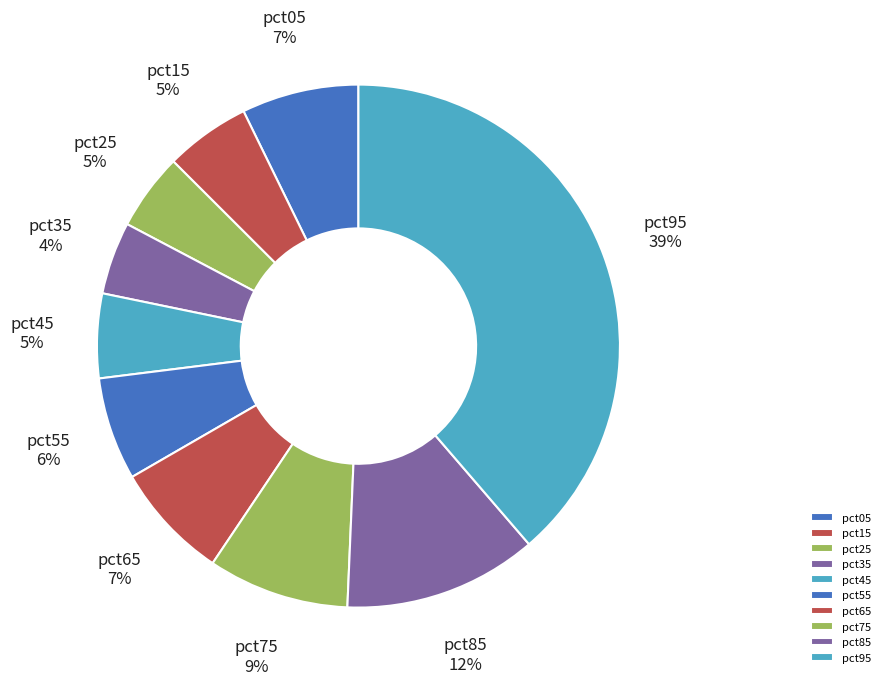

True or false: pct35 accounts for 4% of the total.

True